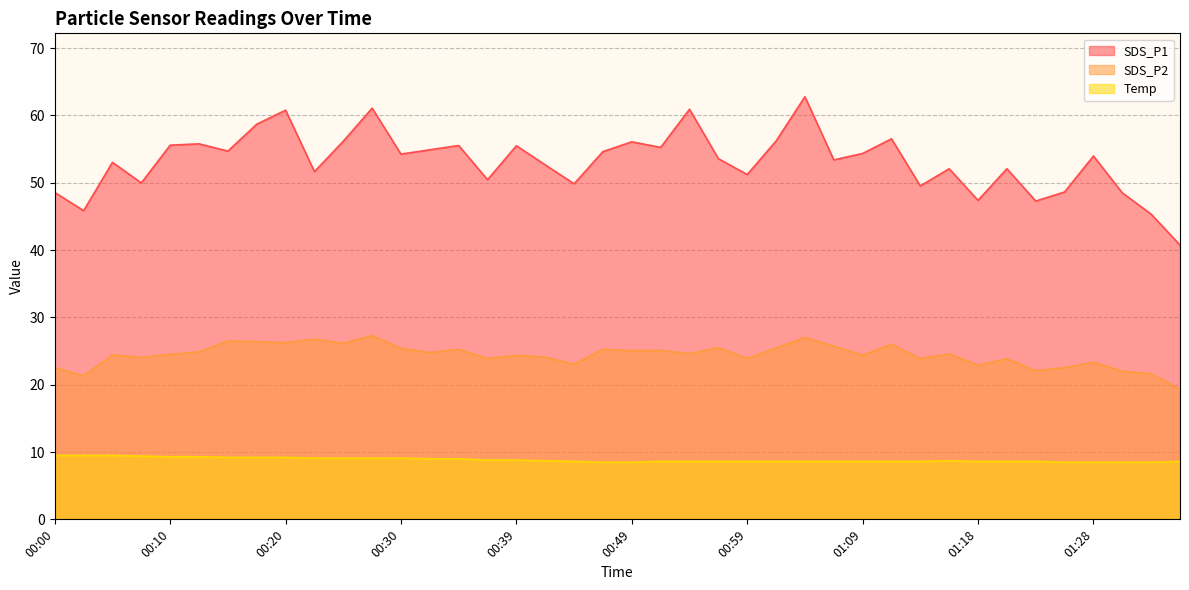

True or false: SDS_P1 and Temp intersect in this chart.

False